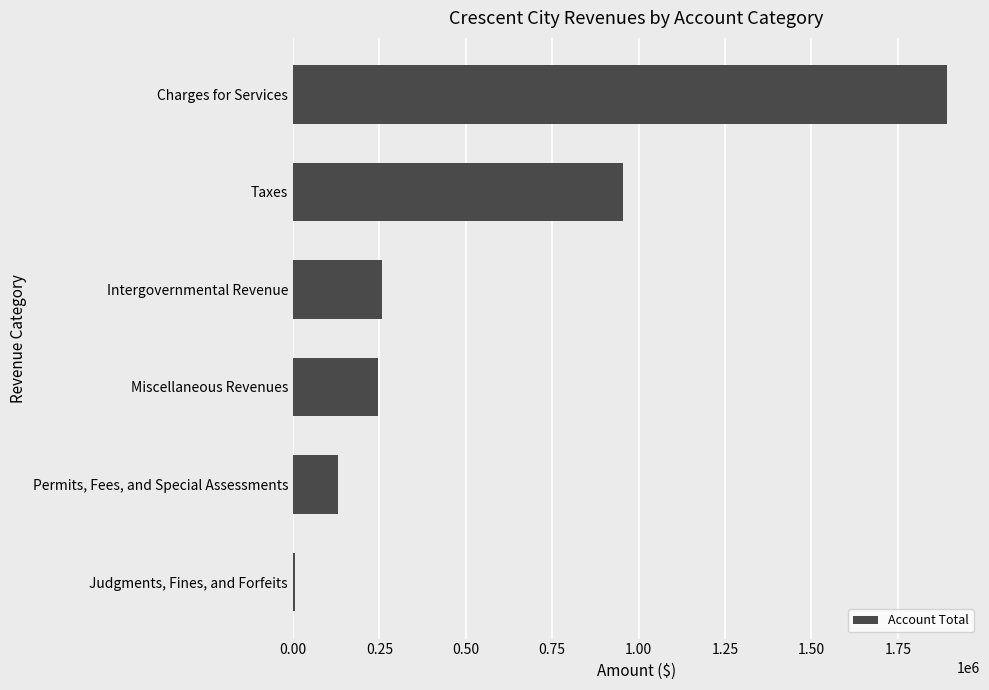

What is the ratio of the value at Taxes to the value at Miscellaneous Revenues?

3.9